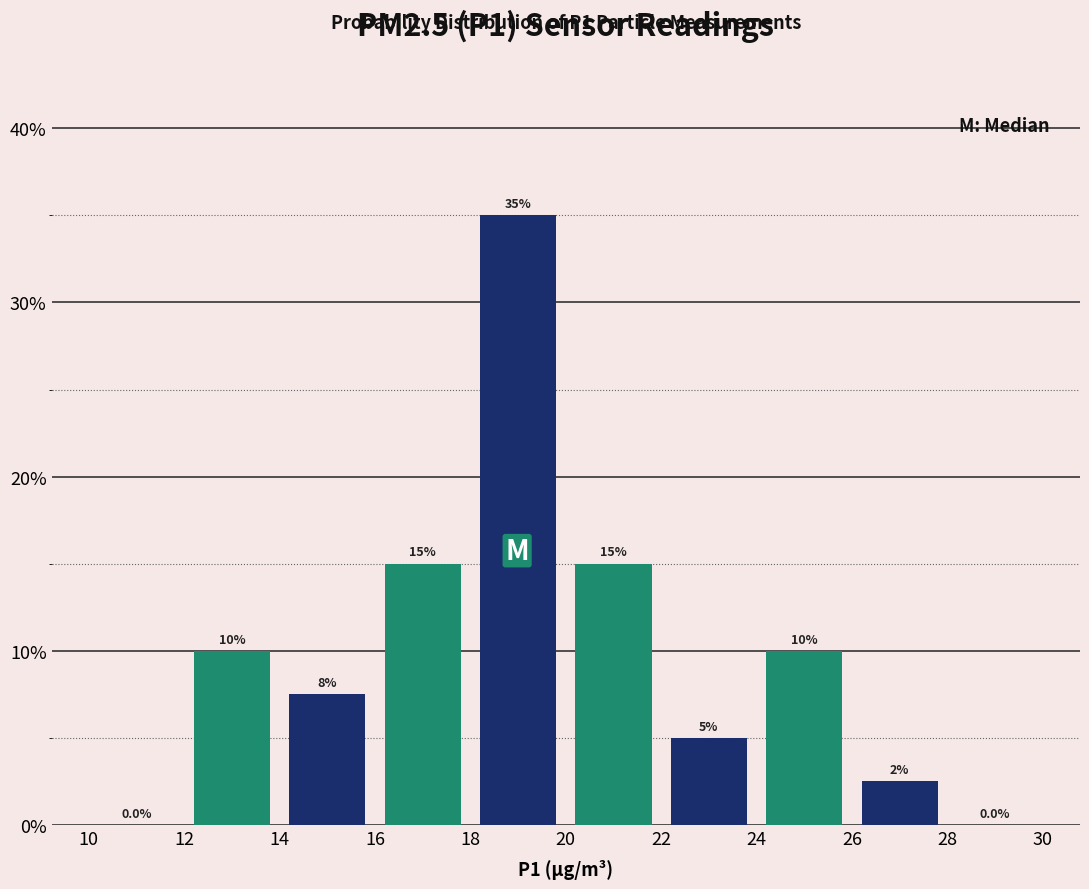

Which range on the x-axis has the tallest bar?

18 to 20